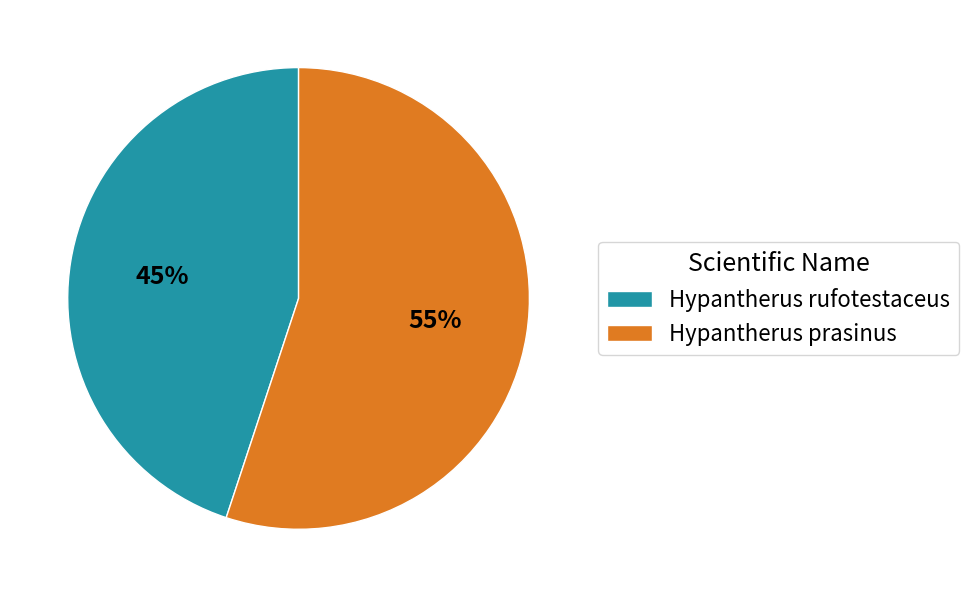

True or false: Hypantherus prasinus accounts for 55% of the total.

True